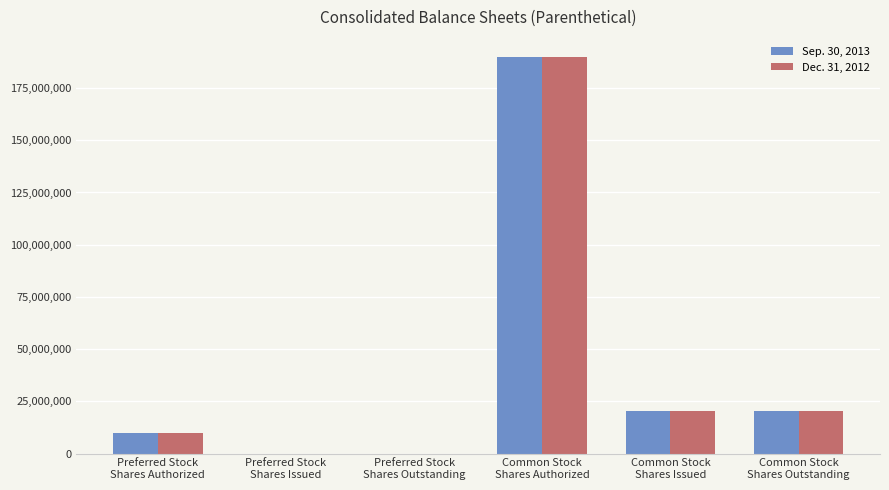

Does the chart contain stacked bars?

No